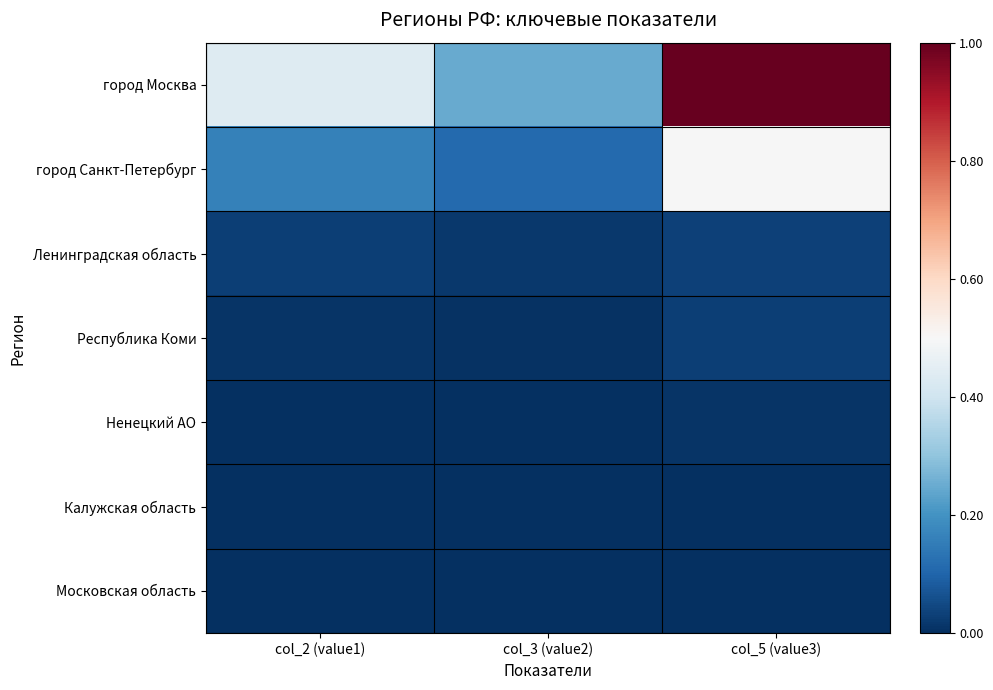

Reading left to right, transcribe all the data shown in this chart.

город Москва: col_2 (value1)=0.4	col_3 (value2)=0.2	col_5 (value3)=1.0
город Санкт-Петербург: col_2 (value1)=0.2	col_3 (value2)=0.1	col_5 (value3)=0.5
Ленинградская область: col_2 (value1)=0.0	col_3 (value2)=0.0	col_5 (value3)=0.0
Республика Коми: col_2 (value1)=0.0	col_3 (value2)=0.0	col_5 (value3)=0.0
Ненецкий АО: col_2 (value1)=0.0	col_3 (value2)=0.0	col_5 (value3)=0.0
Калужская область: col_2 (value1)=0.0	col_3 (value2)=0.0	col_5 (value3)=0.0
Московская область: col_2 (value1)=0.0	col_3 (value2)=0.0	col_5 (value3)=0.0